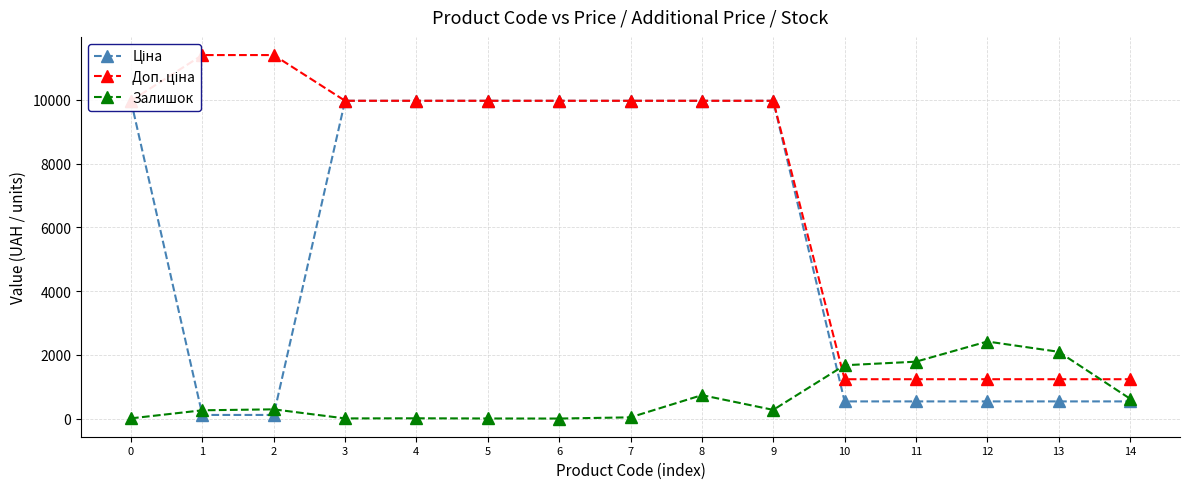

How many values in the Ціна series are below 9974?

7